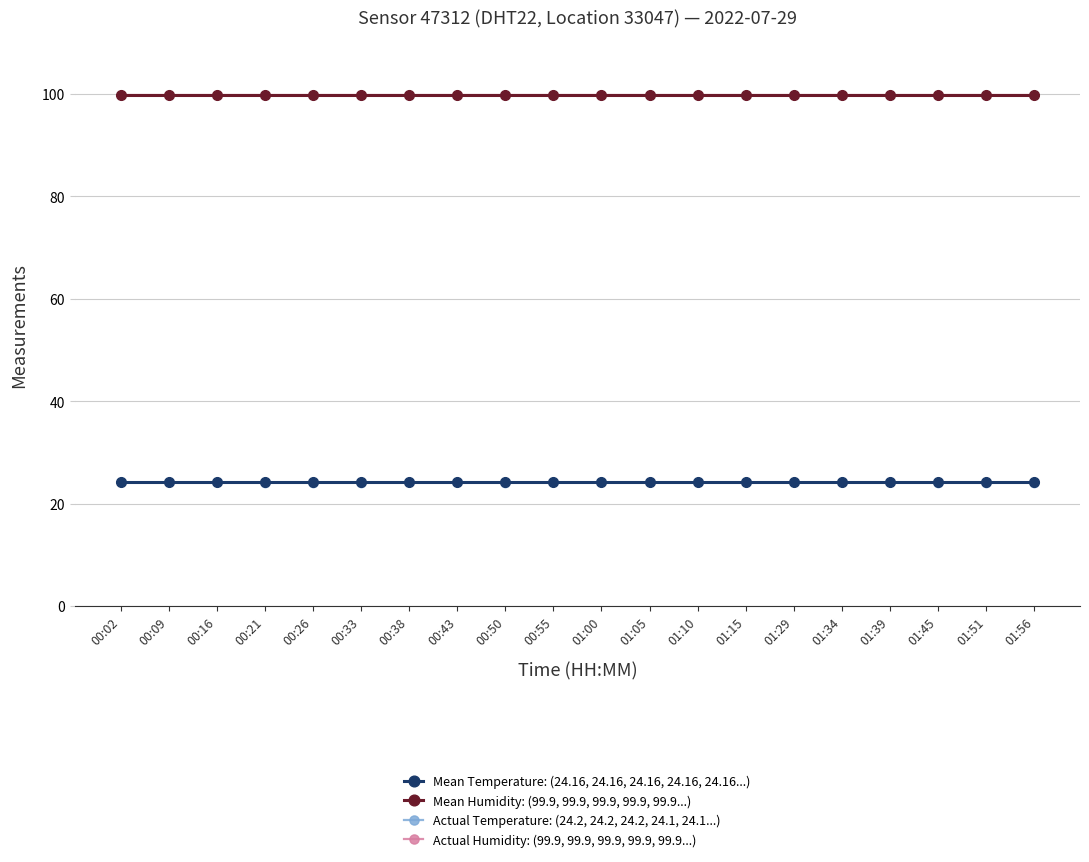

At which category is the sum across all series the highest?

00:02